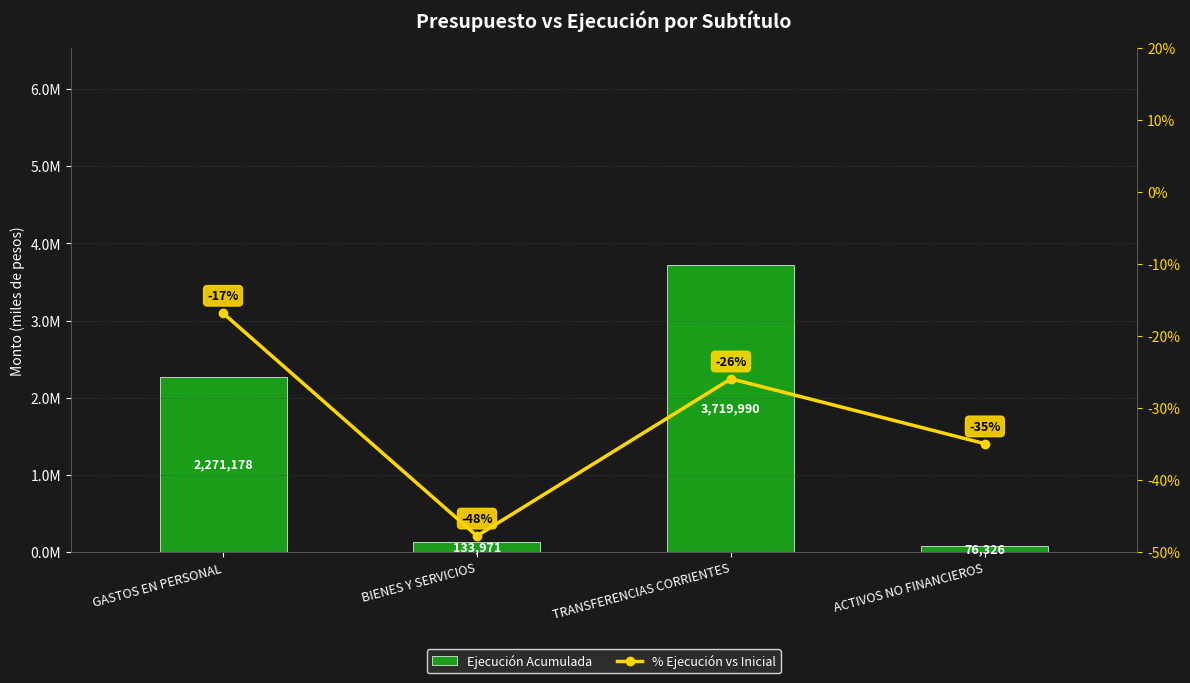

Where is Ejecución Acumulada nearest to the value 1898158?

GASTOS EN PERSONAL